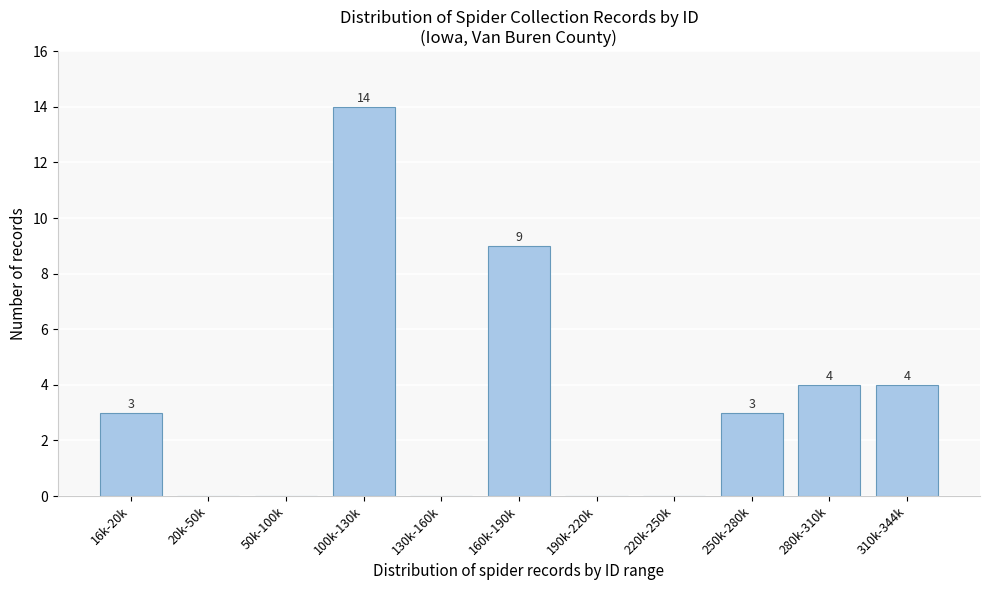

Reading right to left, list all the values displayed in this chart.

310k-344k=4	280k-310k=4	250k-280k=3	220k-250k=0	190k-220k=0	160k-190k=9	130k-160k=0	100k-130k=14	50k-100k=0	20k-50k=0	16k-20k=3